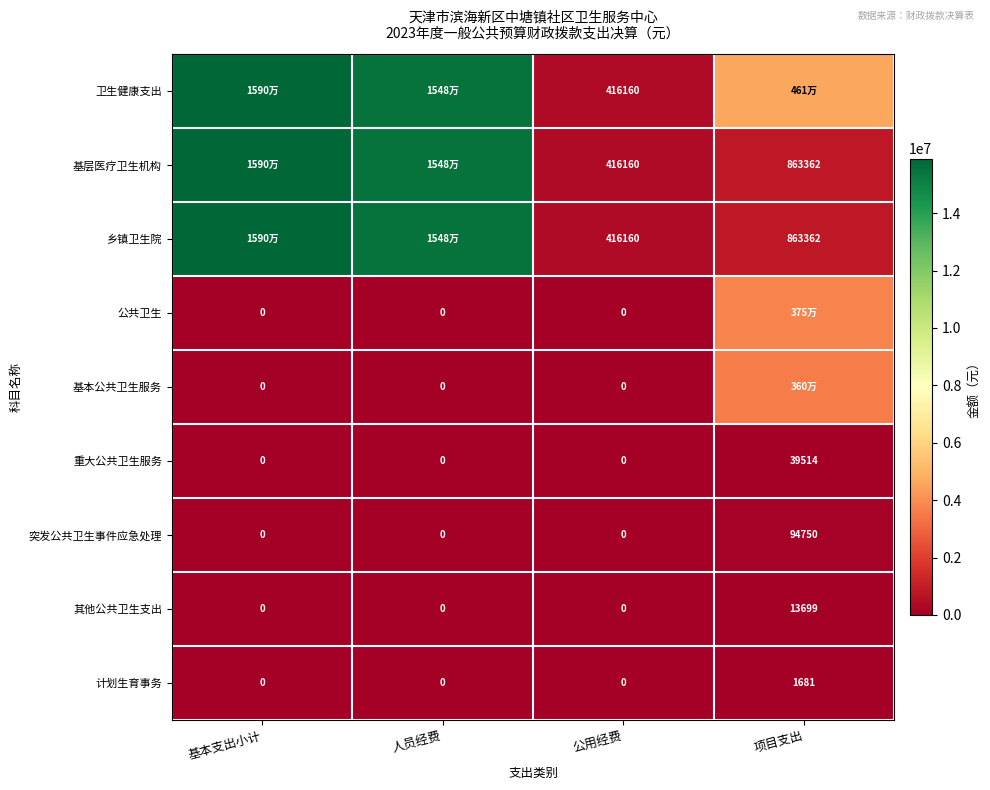

The value of 其他公共卫生支出 at 项目支出 is 13699.0. True or false?

True